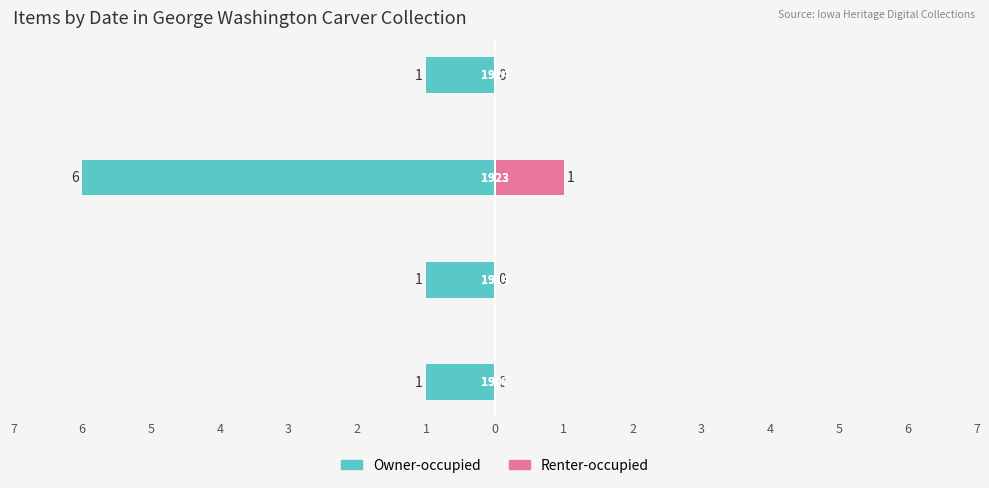

Count the number of categories in the chart.

4